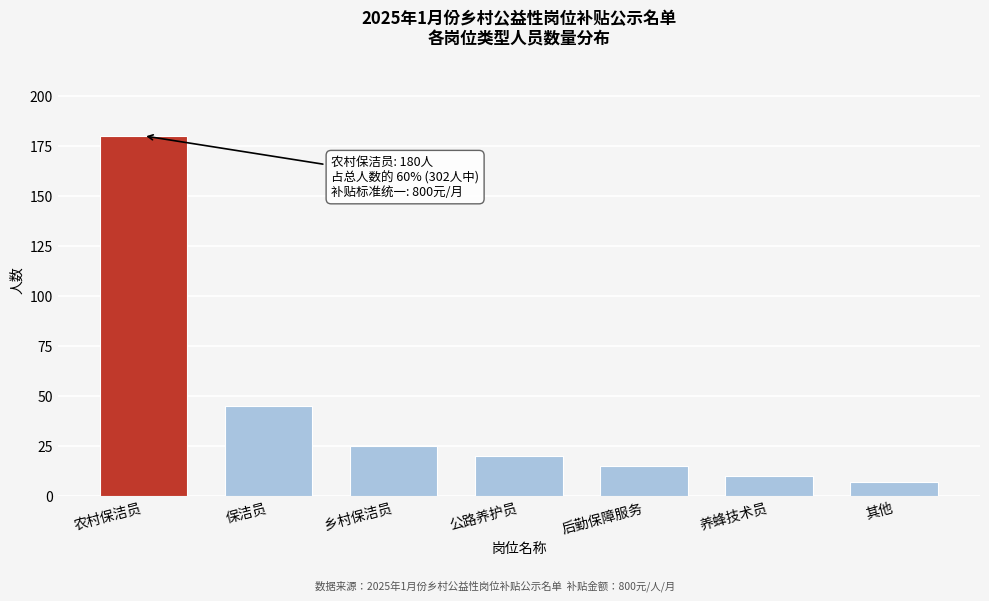

Reading left to right, what are all the values shown in this chart?

180	45	25	20	15	10	7